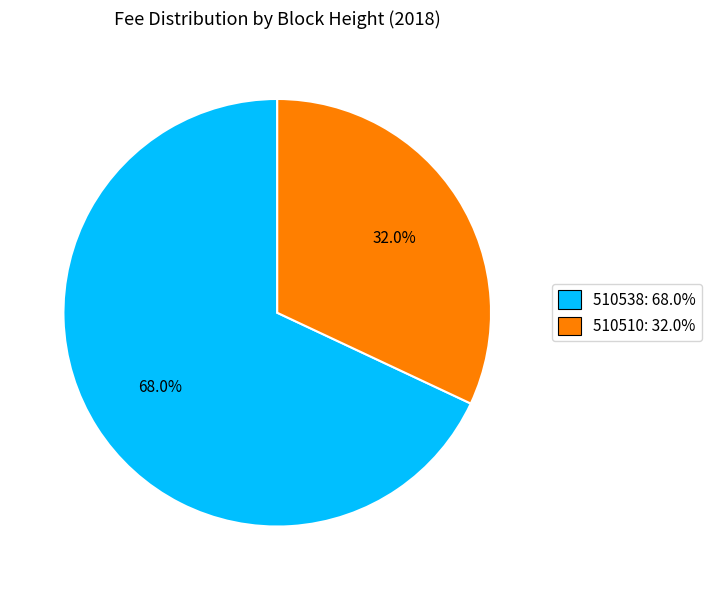

To the nearest percent, what portion does 510538 represent?

68%